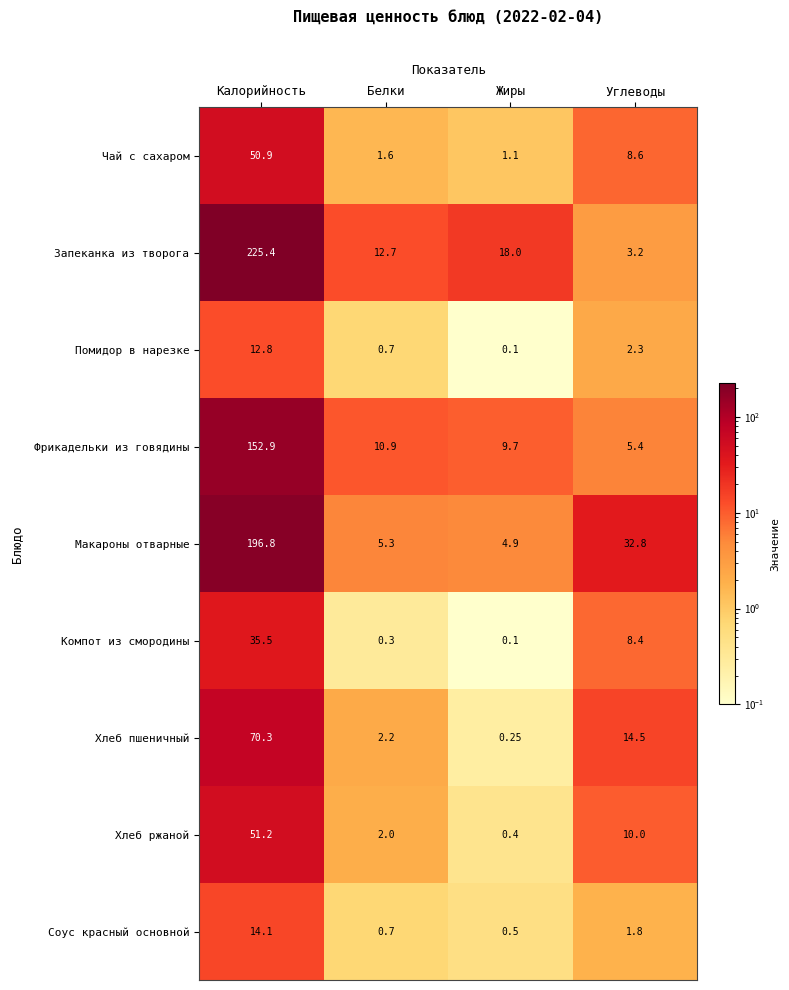

Which series changed the most between Калорийность and Углеводы?

Запеканка из творога